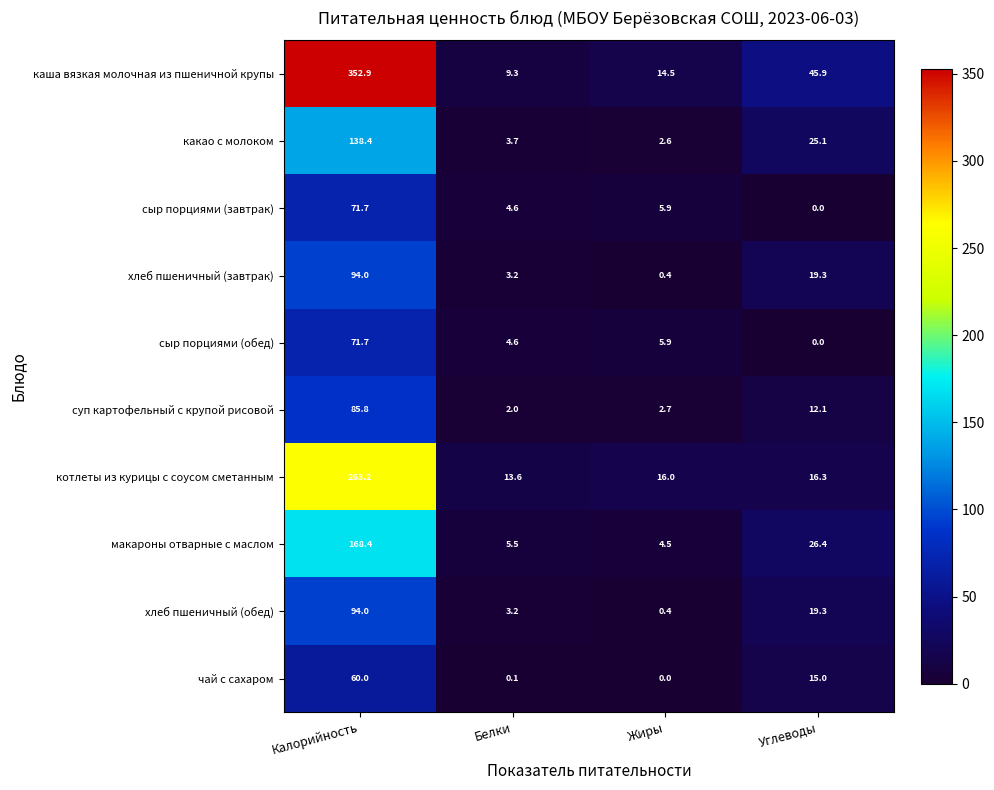

The макароны отварные с маслом series shows 168.4 at Калорийность. True or false?

True